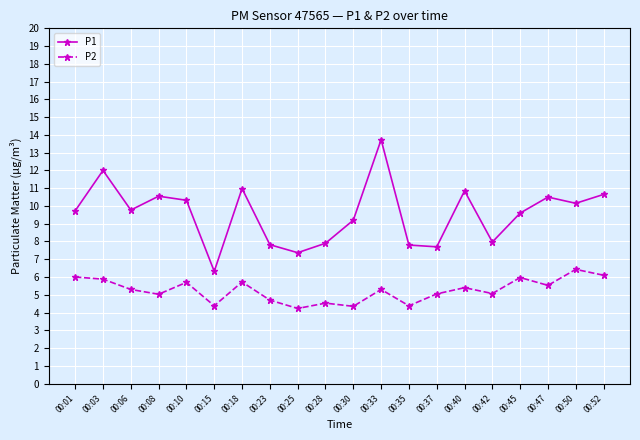

How many values in the P1 series exceed 9?

13